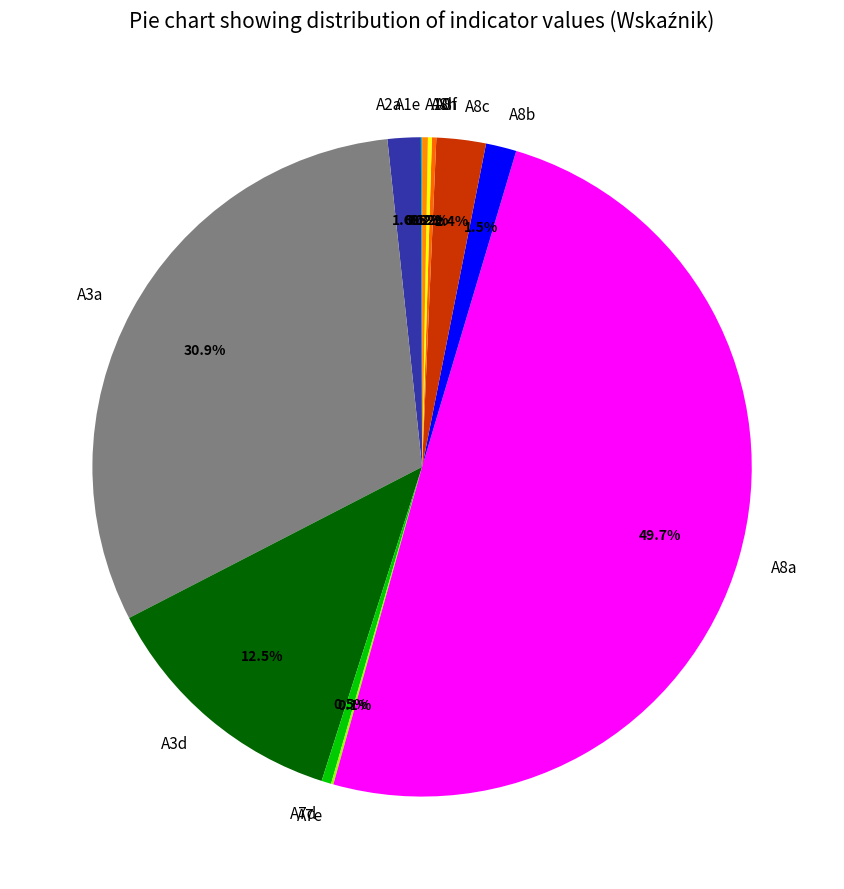

Between A8b and A3a, which is larger?

A3a